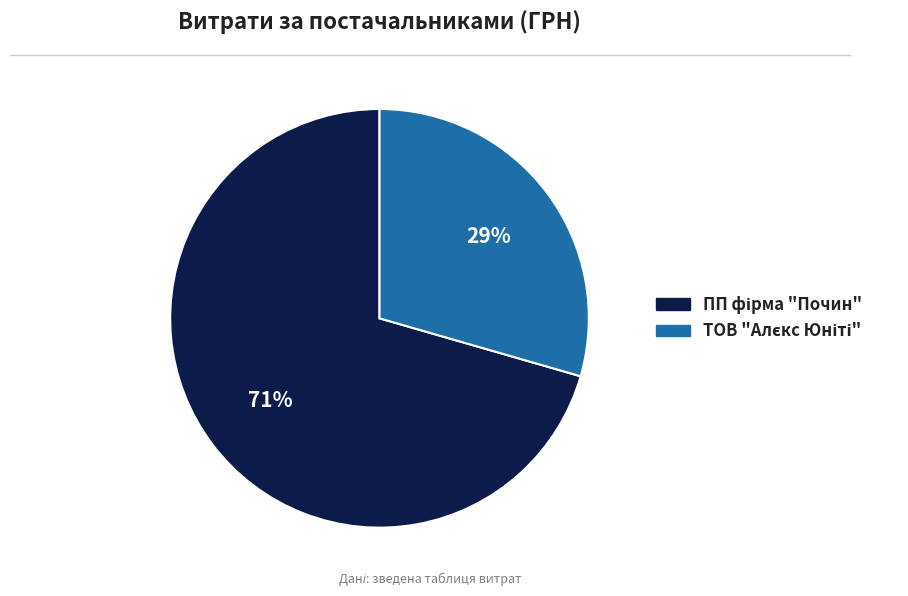

How many segments does this pie chart have?

2